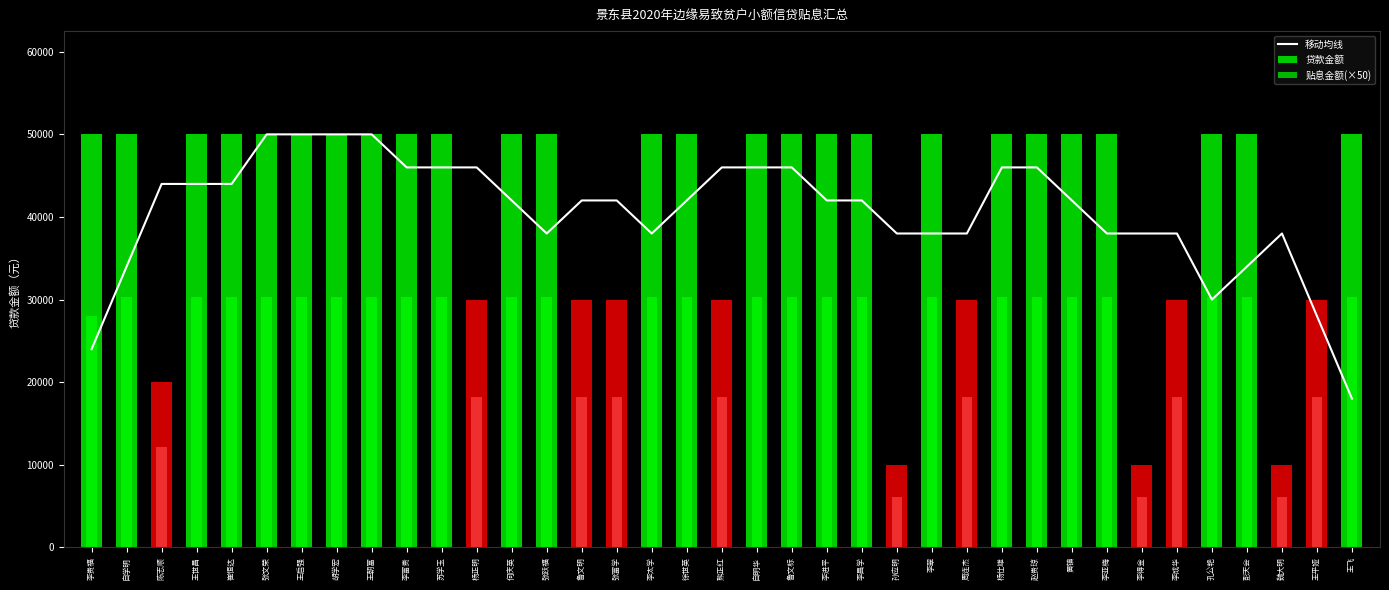

What position from the right is 张文荣?

32